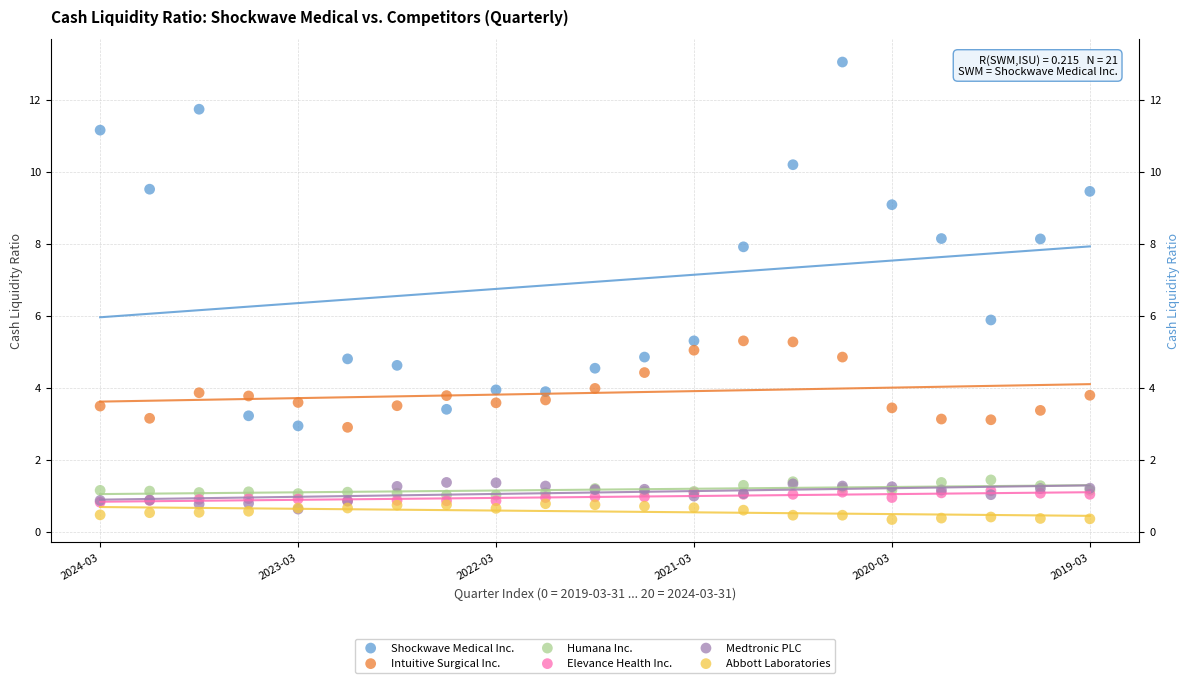

What are all the series names shown in the legend?

Shockwave Medical Inc., Intuitive Surgical Inc., Humana Inc., Elevance Health Inc., Medtronic PLC, Abbott Laboratories